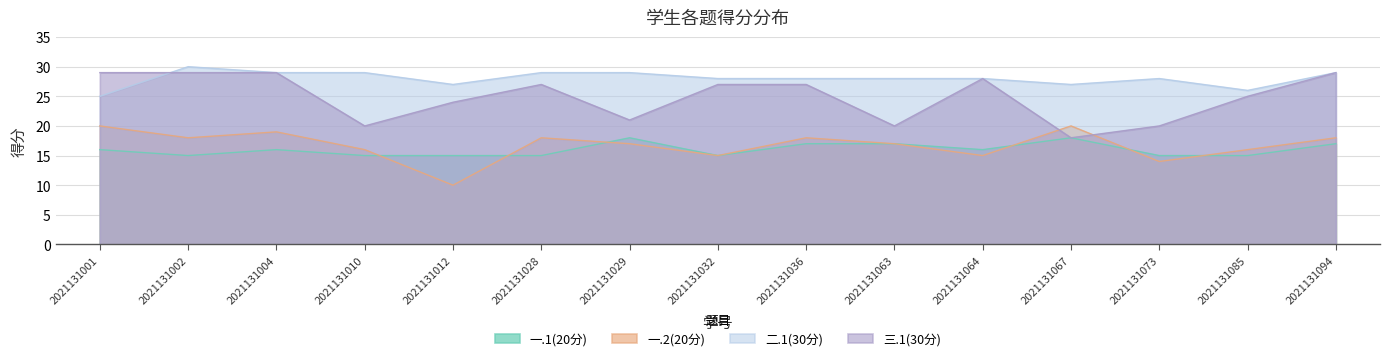

Is it true that 一.2(20分) equals 18 at 2021131028?

True